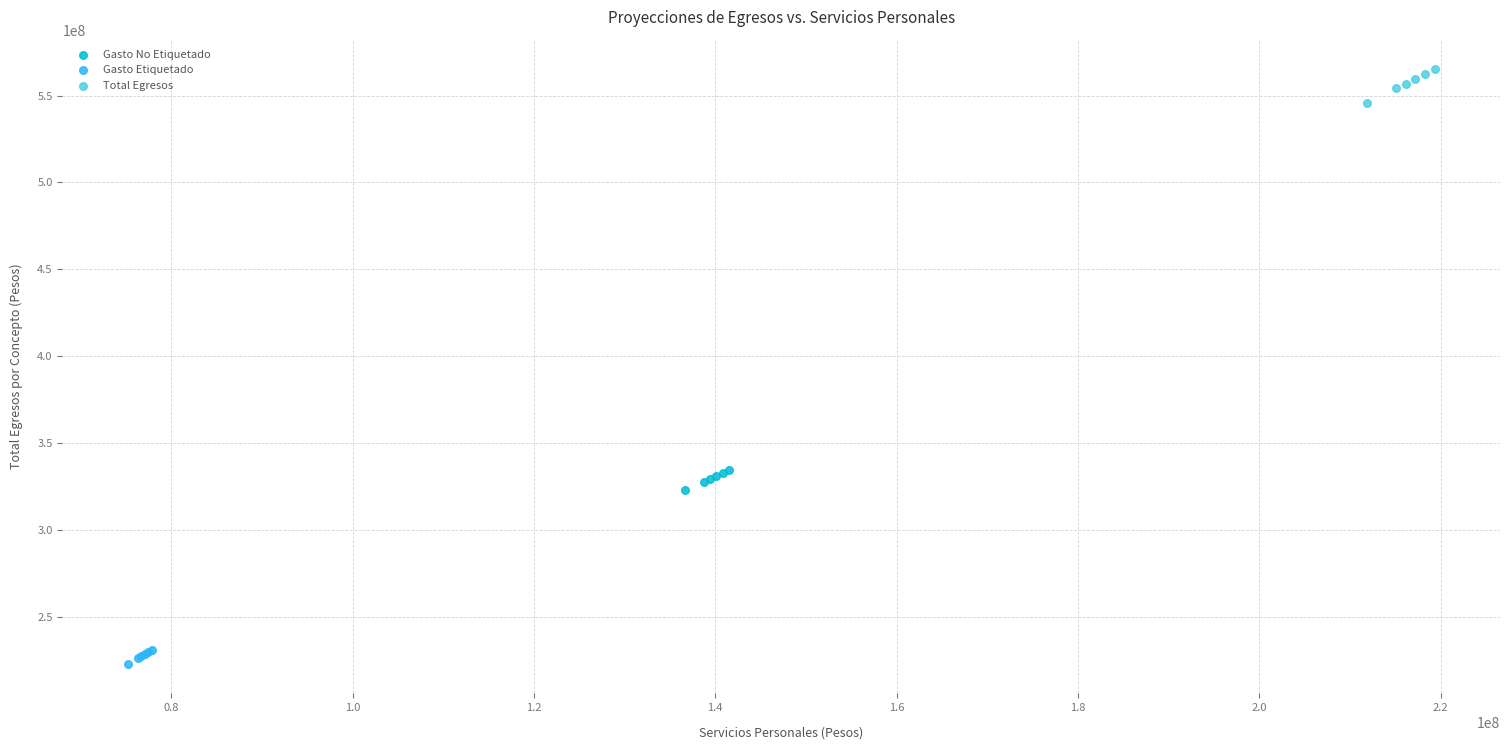

Which series contains the highest Y value?

Total Egresos